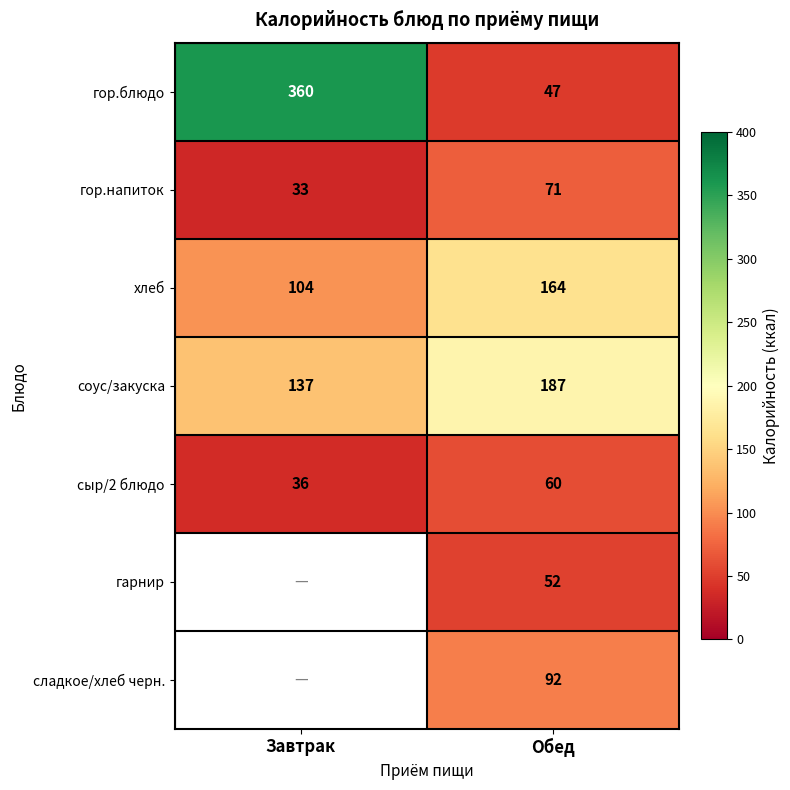

What is the spread (max minus min) of values at Обед?

140